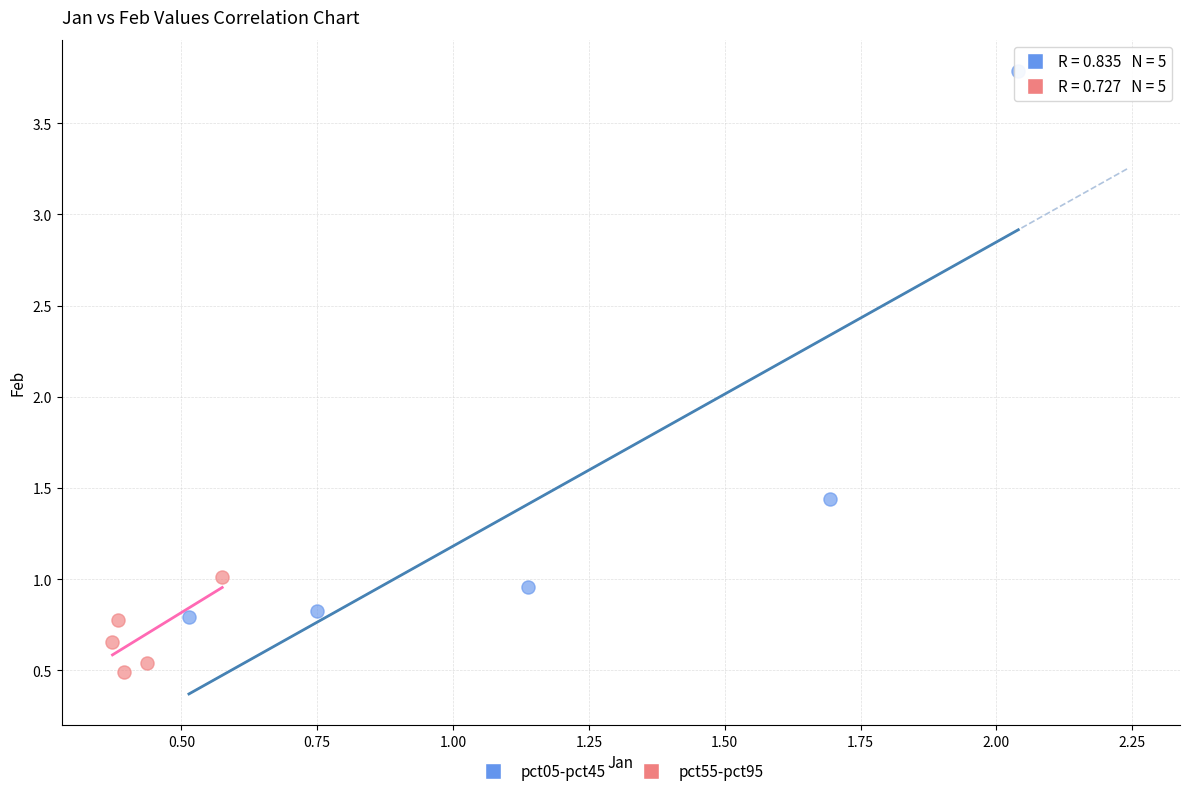

Which series reaches the minimum Y coordinate?

pct55-pct95